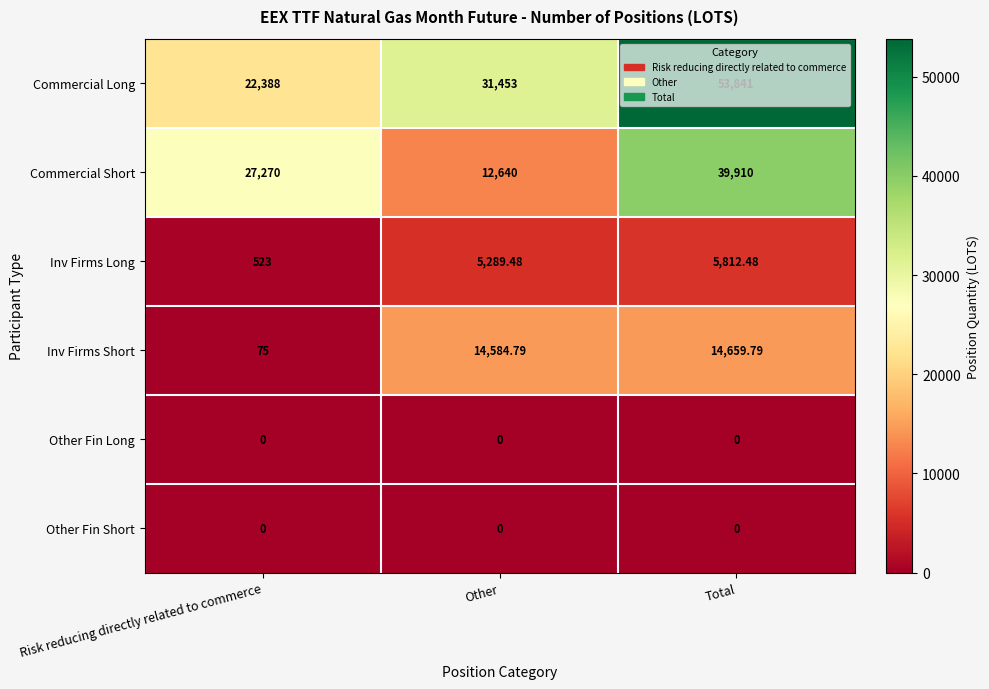

At which label is Inv Firms Long closest to 3167?

Other